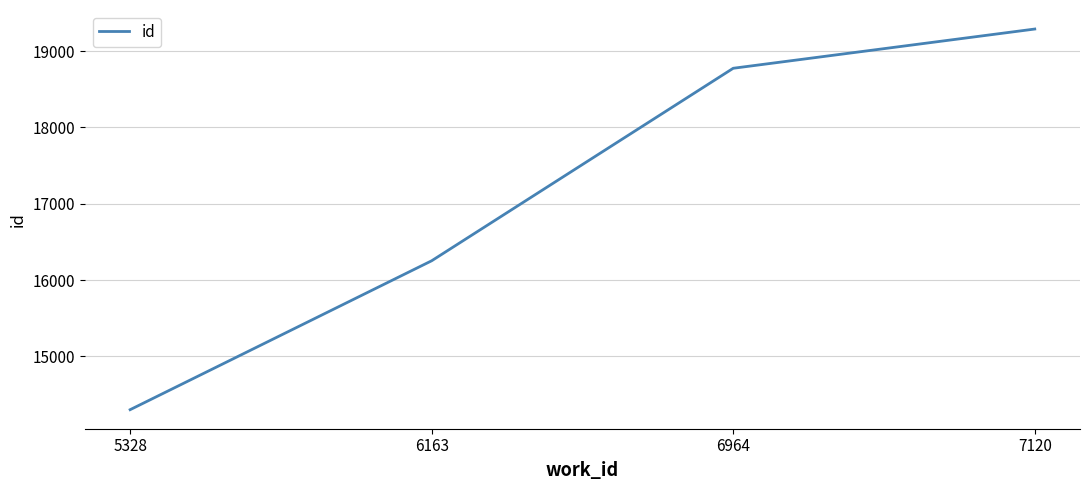

Does the chart have visible grid lines?

Yes